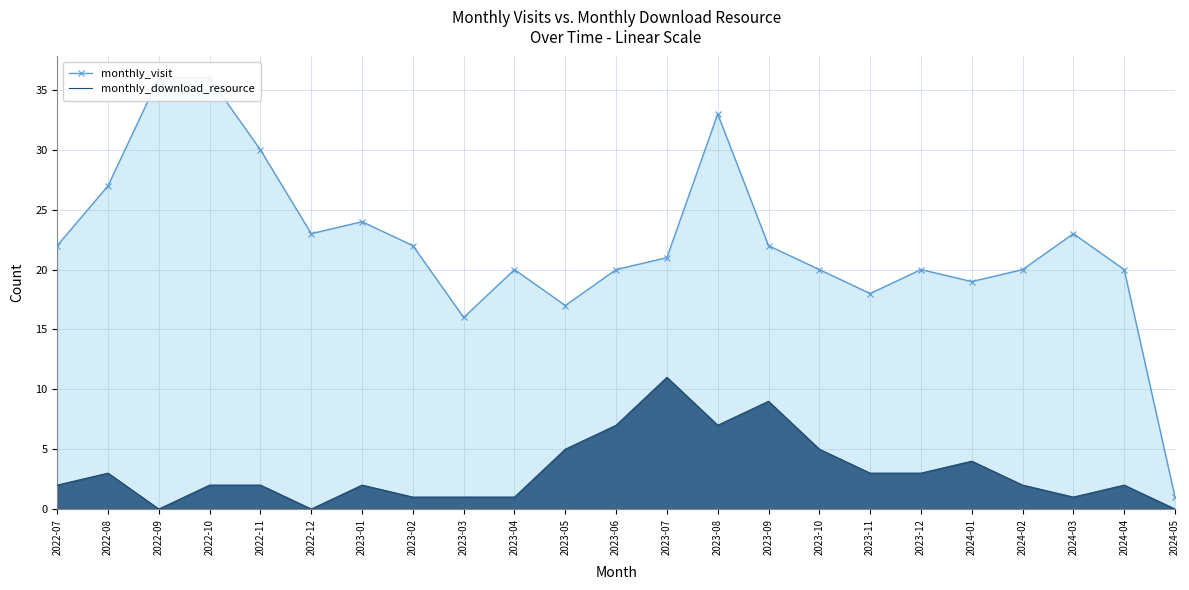

How many data points in monthly_visit are less than 21?

11